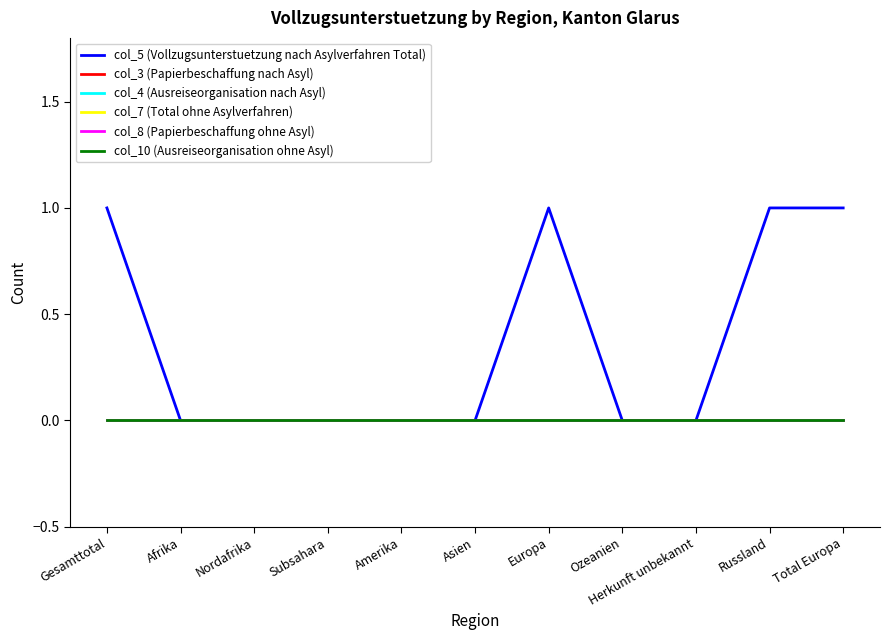

True or false: col_7 (Total ohne Asylverfahren) has more than 1 interior local peaks.

False